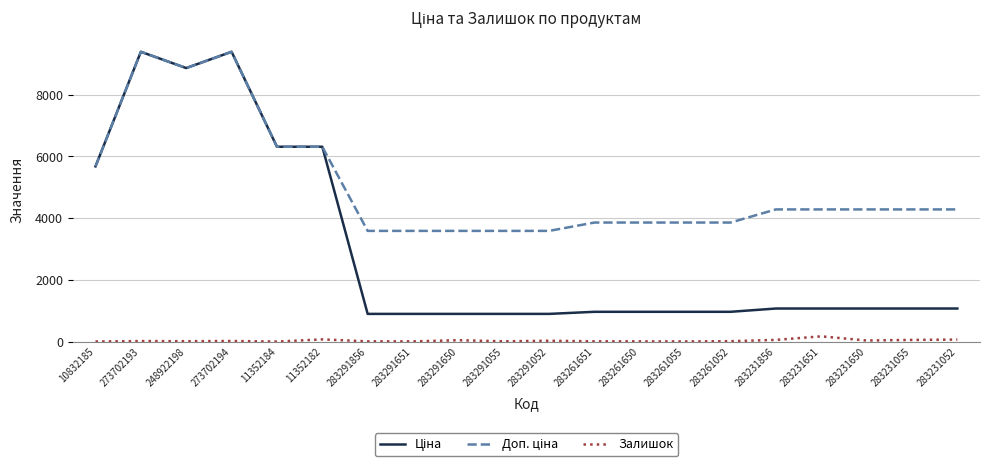

The Залишок series shows 0.0 at 11352184. True or false?

True